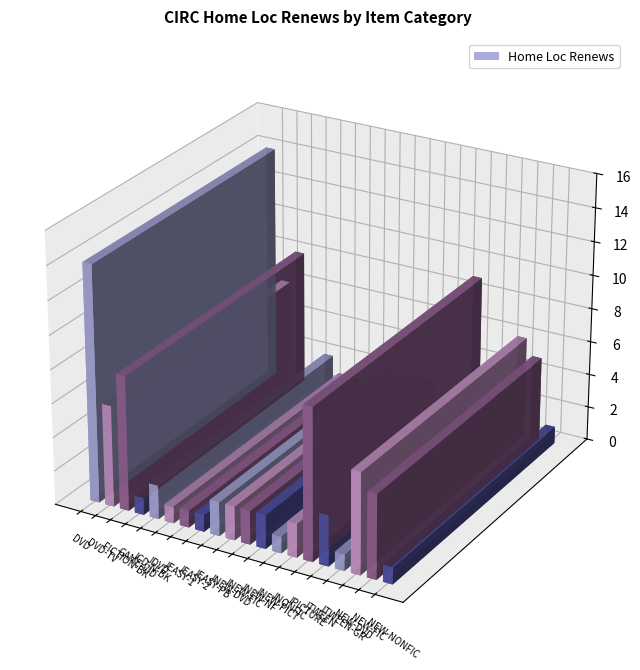

Reading right to left, list all the values displayed in this chart.

NEW-NONFIC=1	NEW-FIC=5	NEW-DVD=6	JTWEEN-GR=1	JTWEEN=3	JPICTURE=9	JNONFIC=2	JNEW-PICT=1	JNEW-NF=2	JNEW-FIC=2	JNEW-DVD=2	JEASY-PB=2	JEASY-2=1	JEASY-1=1	JDVD=1	JCD-N-BK=2	GAME-VID=1	FICTION-BK=8	DVD-TV=6	DVD=14